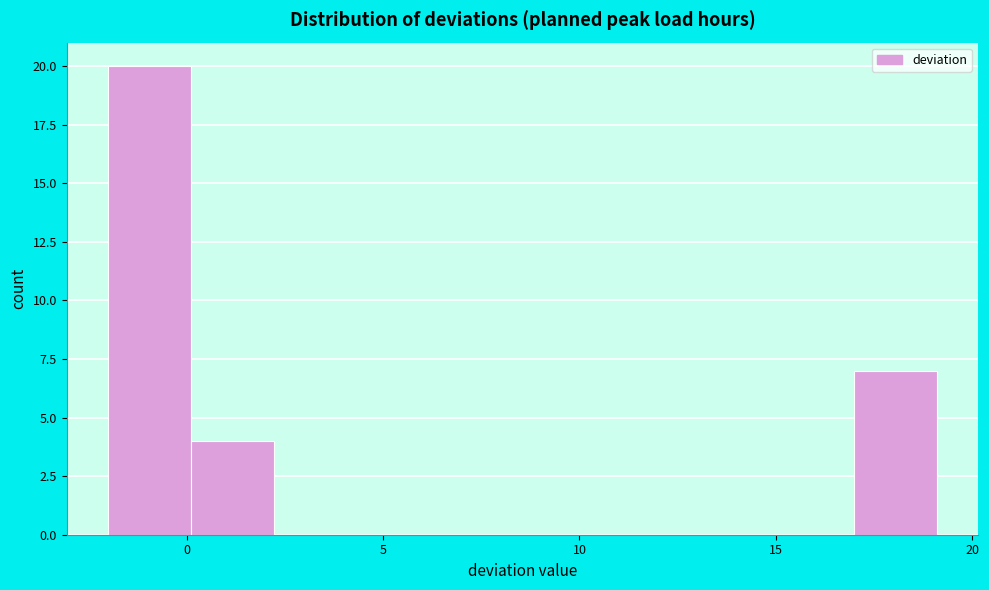

Which range on the x-axis has the tallest bar?

-2.0 to 0.0